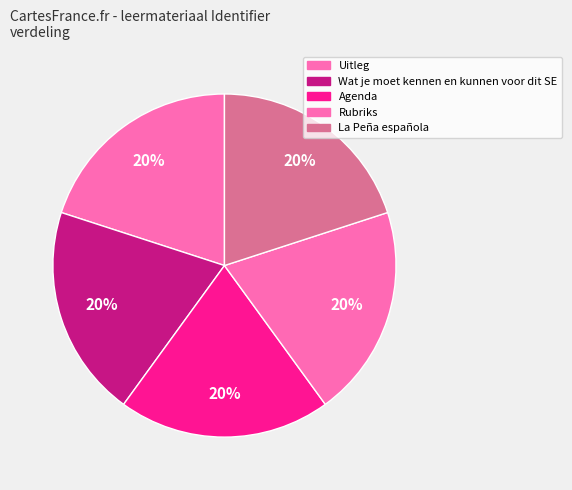

To the nearest percent, what is the combined percentage of La Peña española and Uitleg?

40%